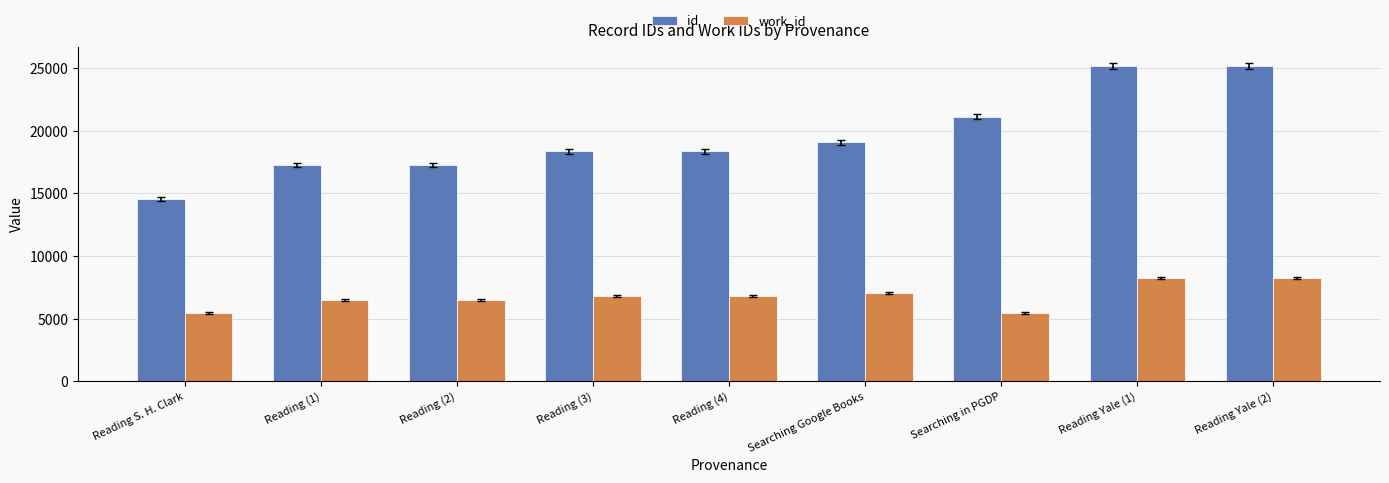

What is the average value of the id series?

19594